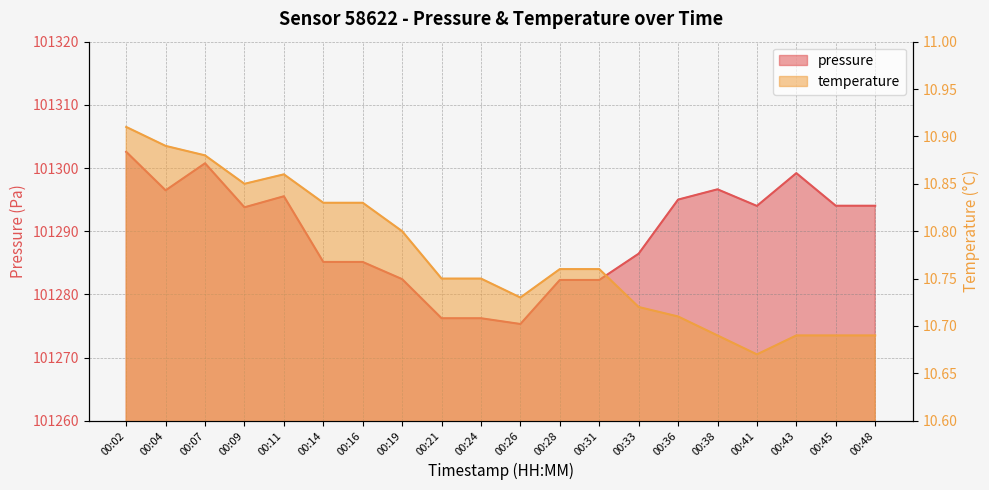

At which category does pressure reach its first local valley?

00:04